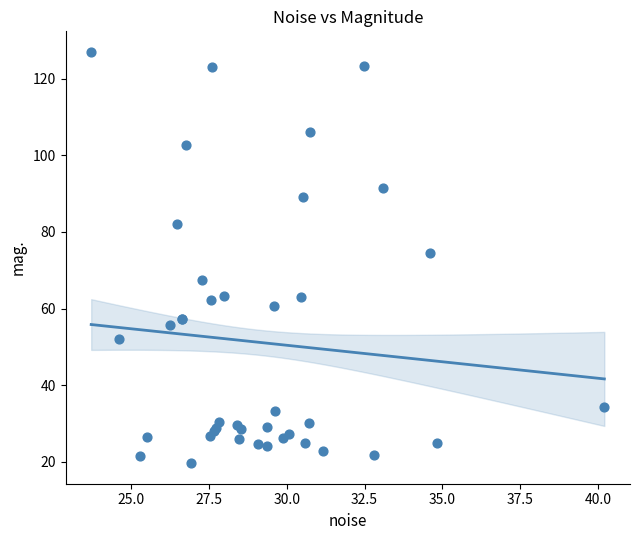

What Y value in the scatter plot is closest to 73?

74.6